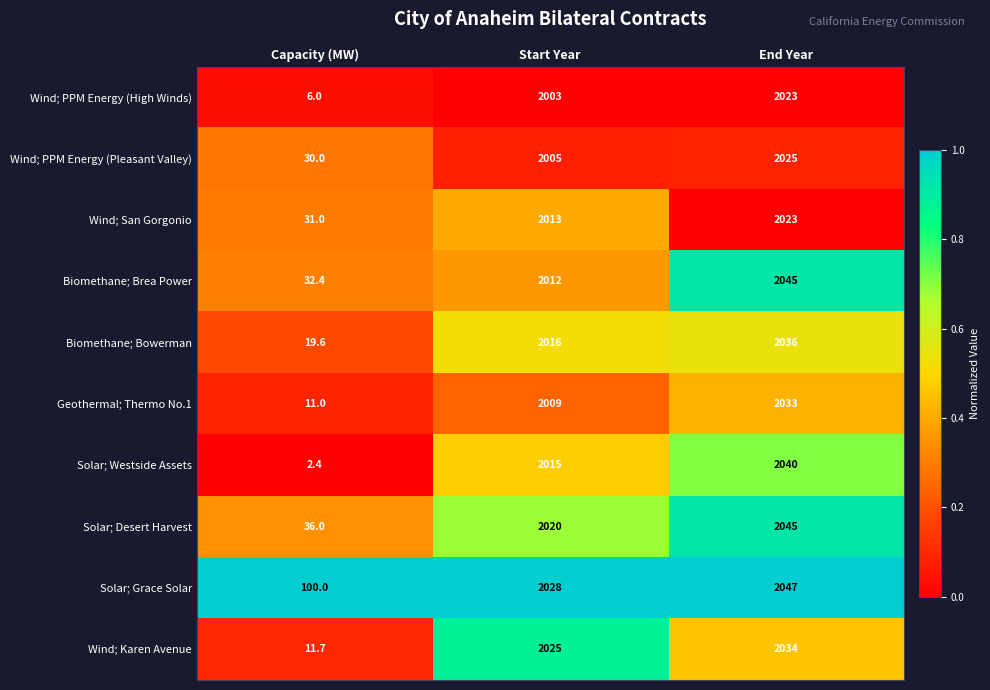

True or false: Biomethane; Brea Power has a value of 2045.0 at End Year.

True